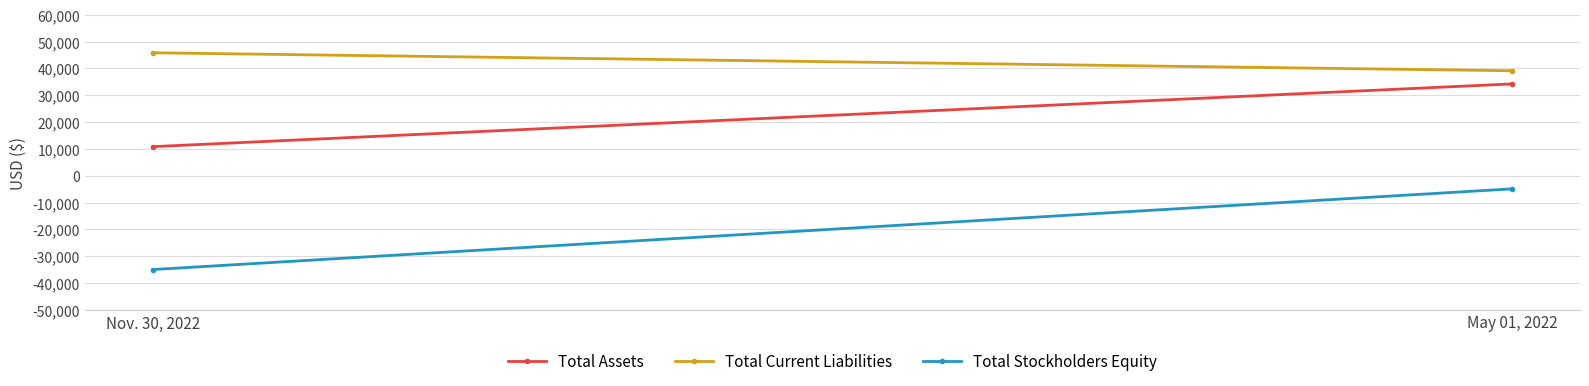

What is the difference between the highest and lowest values at Nov. 30, 2022?

80798